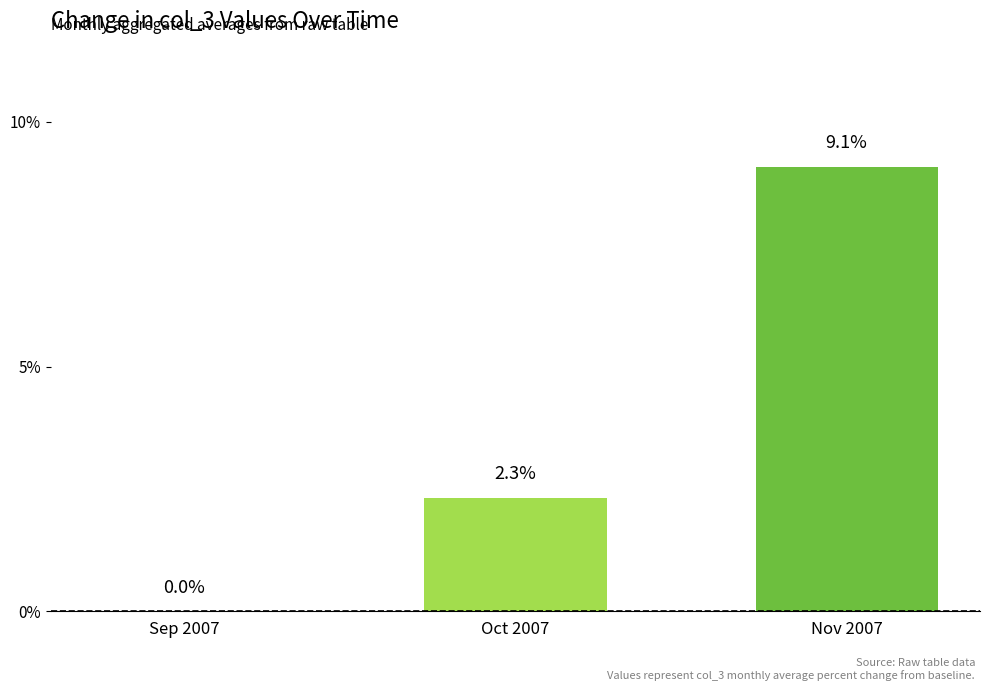

Which label corresponds to the largest value in the chart?

Nov 2007